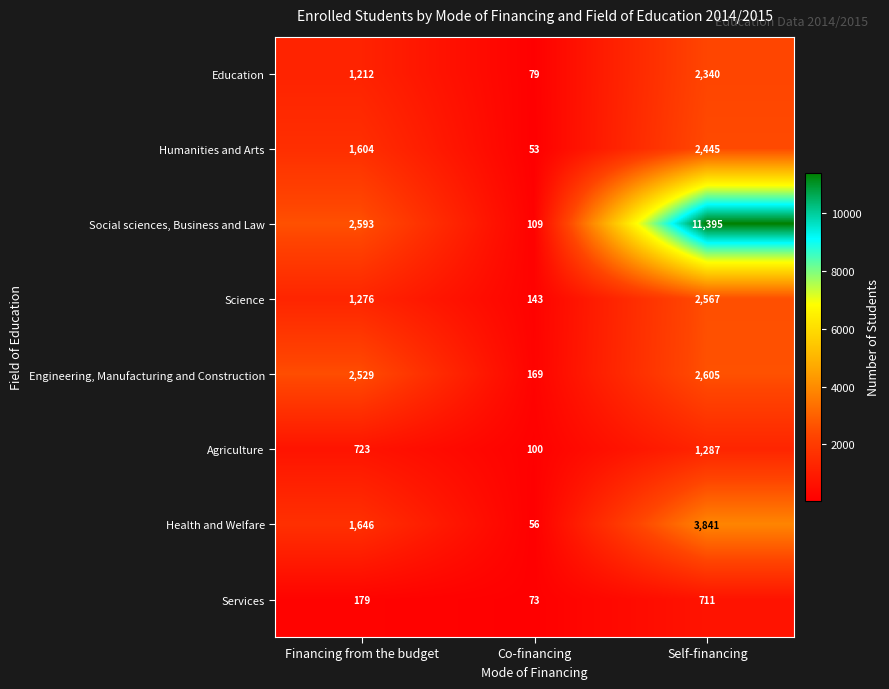

What is the average value of the Services series?

321